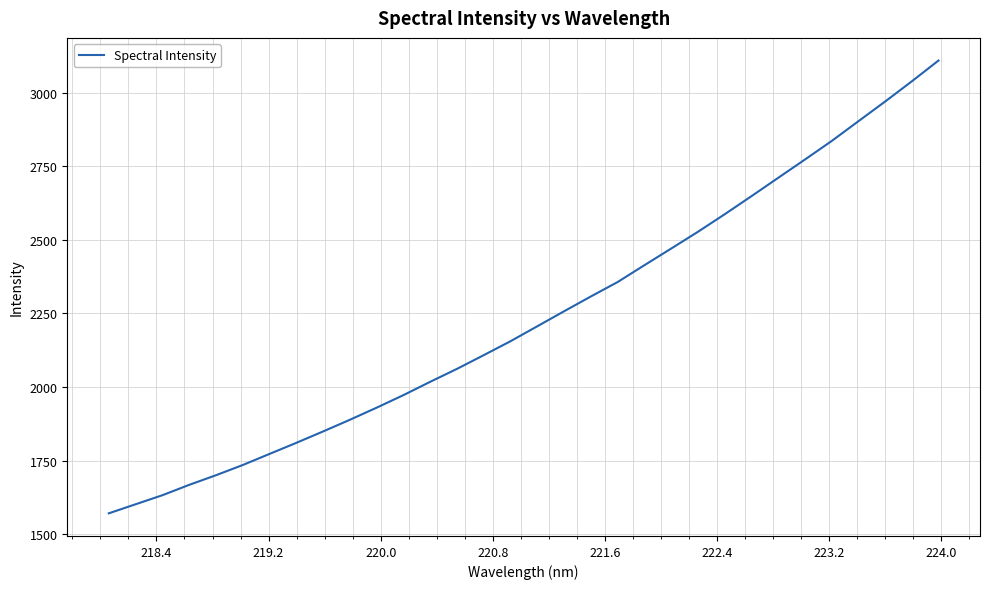

What is the maximum value shown in the chart?

3109.0